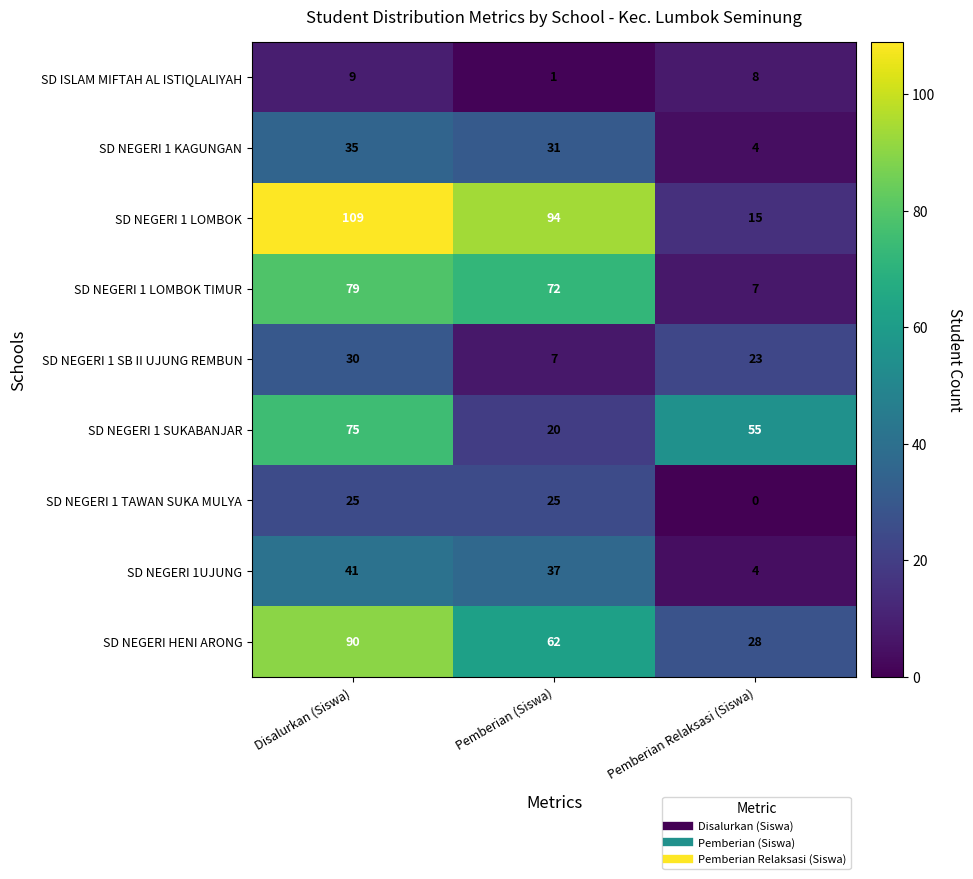

Reading right to left, what are all the values shown in this chart?

SD ISLAM MIFTAH AL ISTIQLALIYAH: 8	1	9
SD NEGERI 1 KAGUNGAN: 4	31	35
SD NEGERI 1 LOMBOK: 15	94	109
SD NEGERI 1 LOMBOK TIMUR: 7	72	79
SD NEGERI 1 SB II UJUNG REMBUN: 23	7	30
SD NEGERI 1 SUKABANJAR: 55	20	75
SD NEGERI 1 TAWAN SUKA MULYA: 0	25	25
SD NEGERI 1UJUNG: 4	37	41
SD NEGERI HENI ARONG: 28	62	90